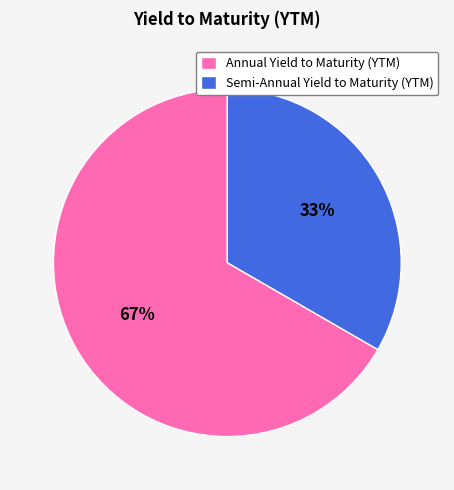

How many slices are in this pie chart?

2